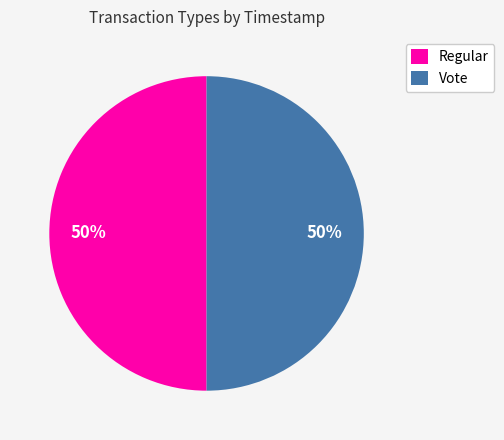

What percentage is the Regular slice, to the nearest percent?

50%